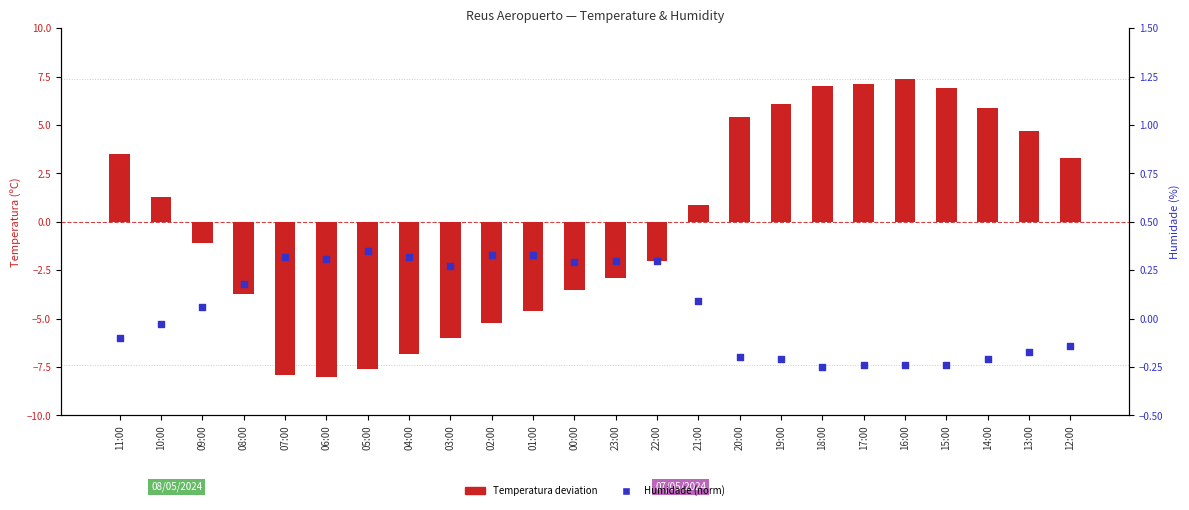

Is the value of Temperatura deviation at 14:00 greater than the value of Humidade (norm) at 07:00?

Yes